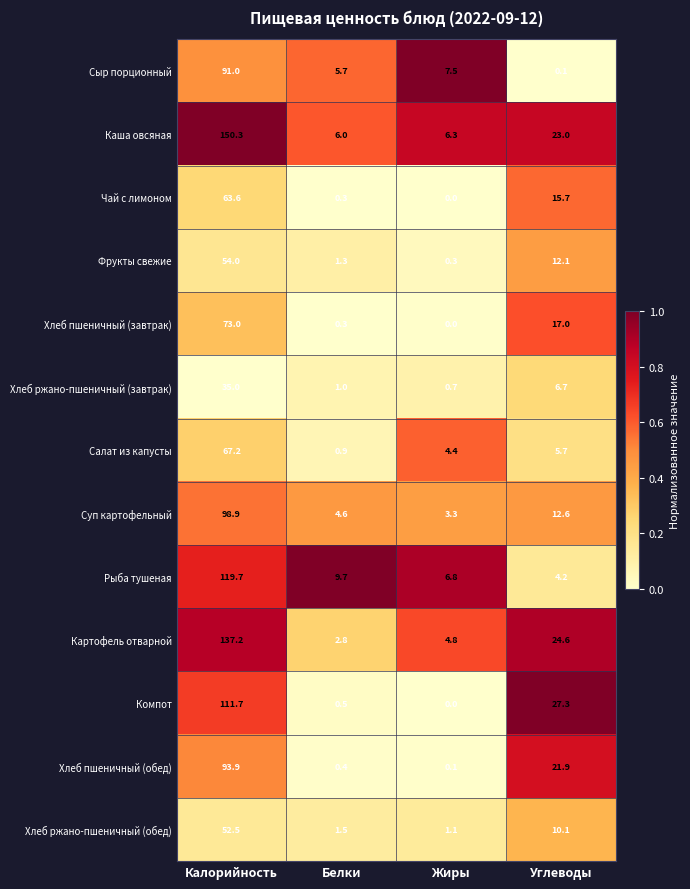

What is the minimum value for Картофель отварной?

2.8